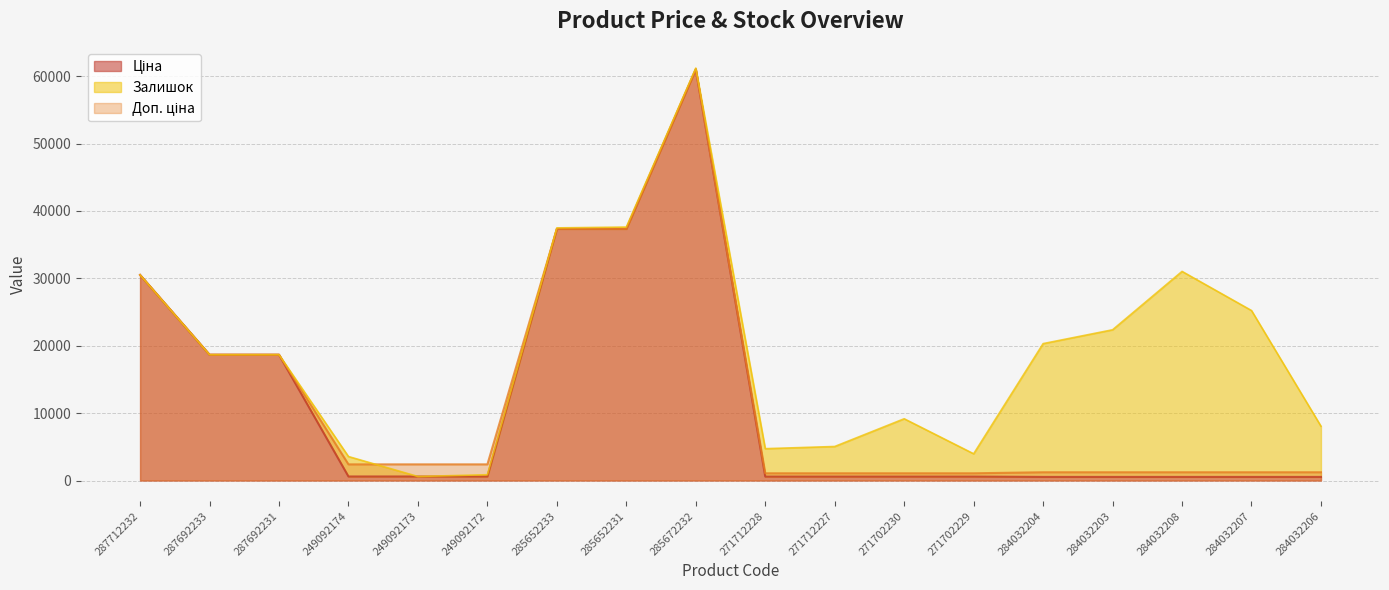

At which label is Ціна closest to 30780?

287712232